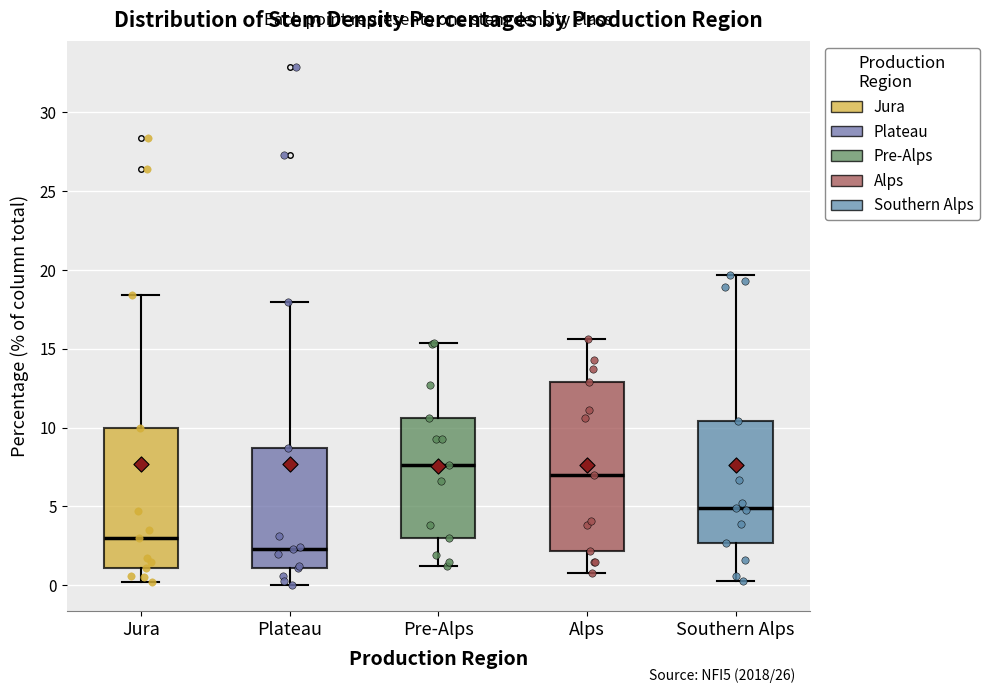

Which box's median line is the lowest?

Plateau